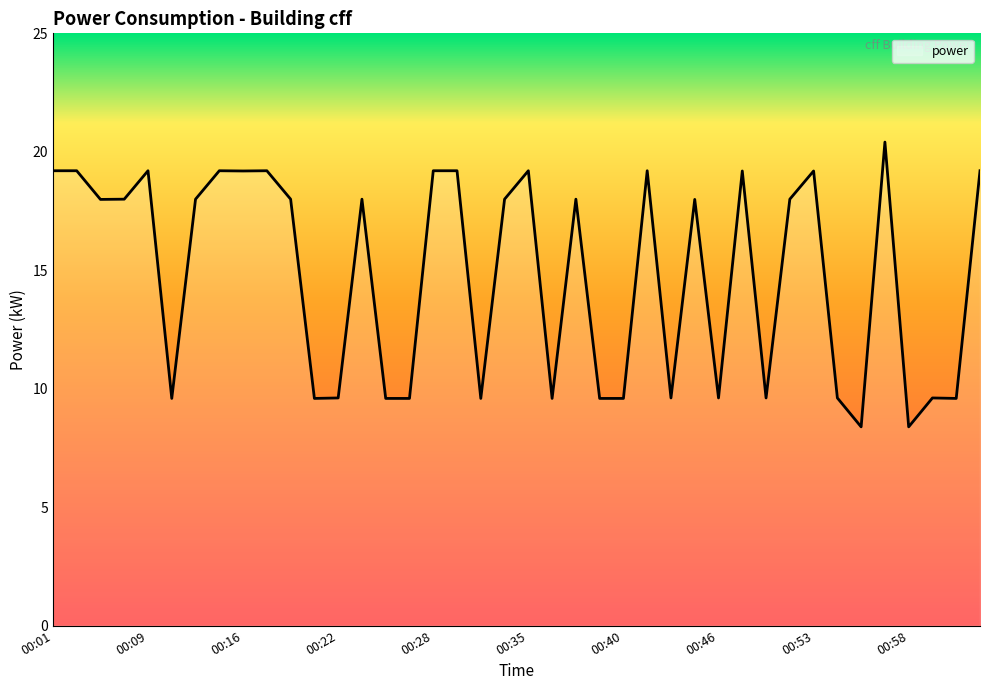

What is the maximum value shown in the chart?

20.4